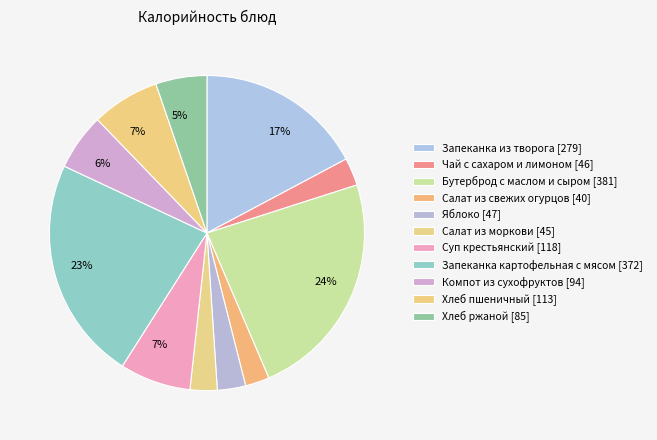

How many segments does this pie chart have?

11